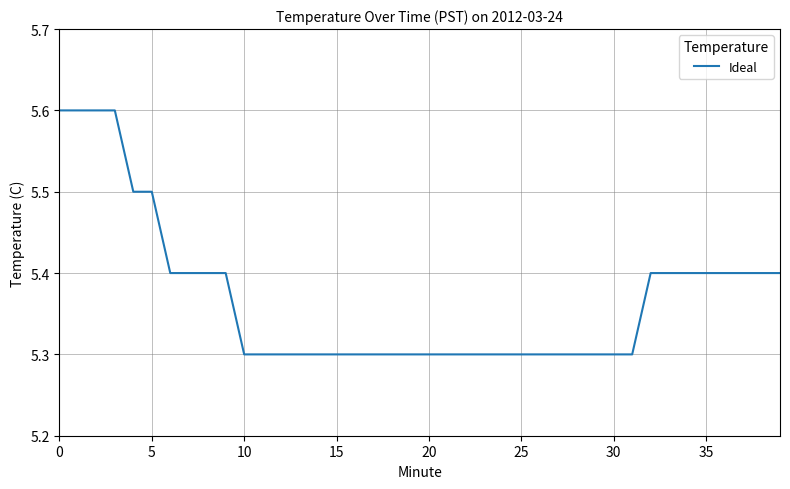

What is the difference between the maximum and minimum values?

0.3